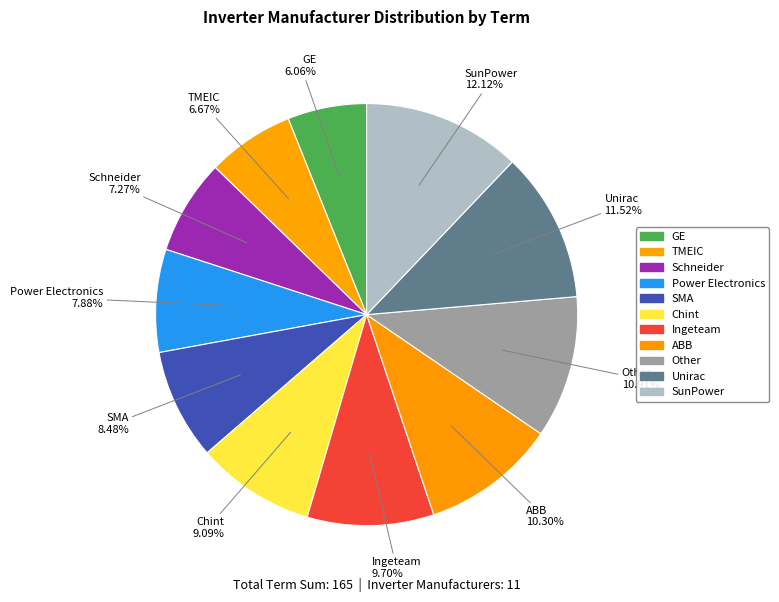

What portion of the pie excludes Ingeteam?

90.3%